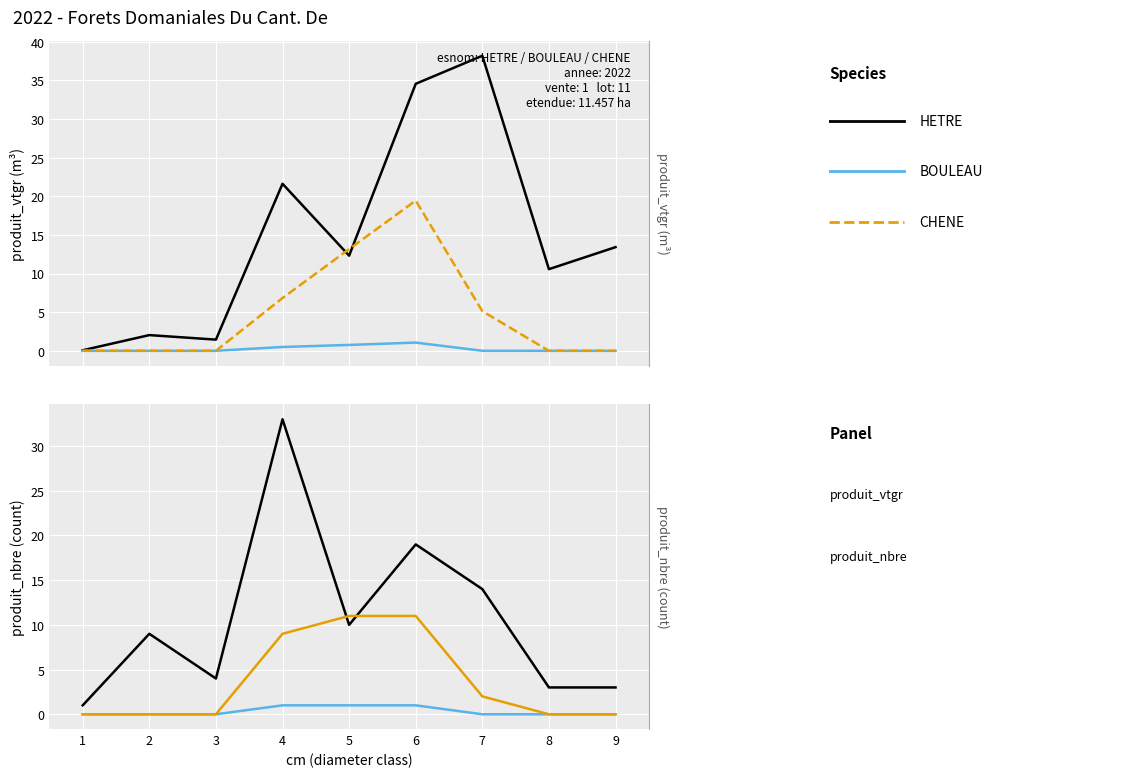

The value of HETRE at 8 is 4. True or false?

False